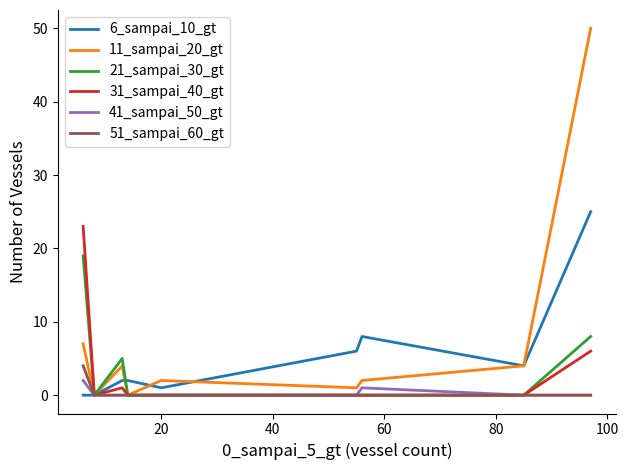

What is the difference between the second highest and second lowest values in the 6_sampai_10_gt series?

8